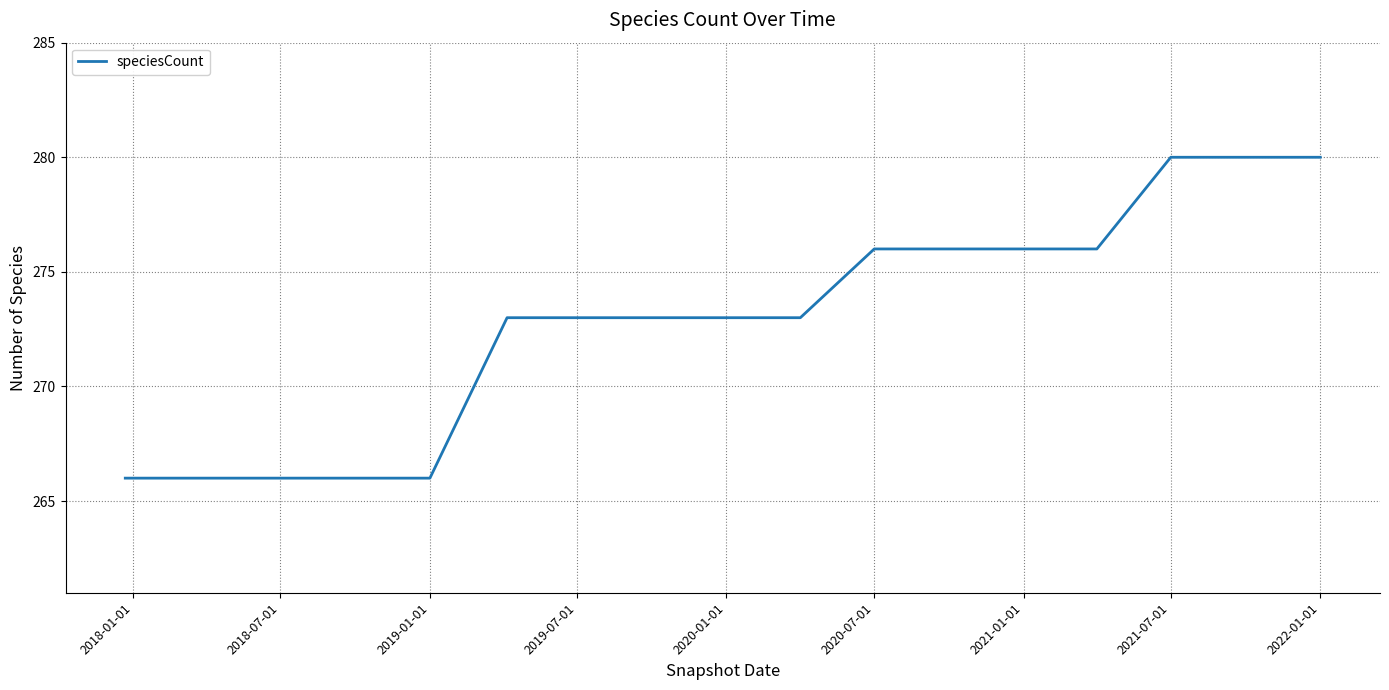

What is the difference between the maximum and minimum values?

14